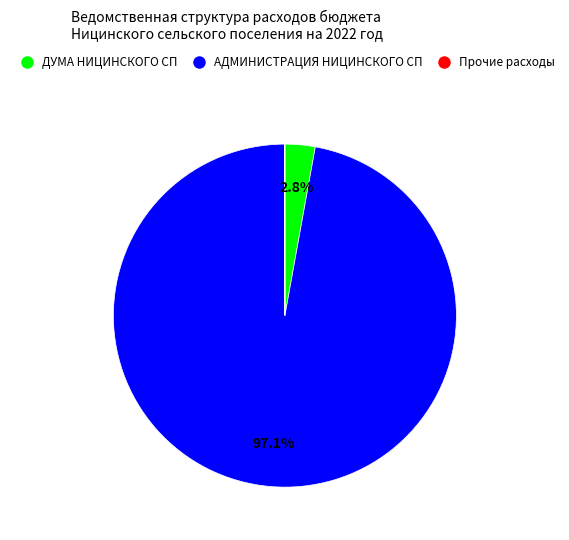

Is there any slice that represents more than half of the pie?

Yes